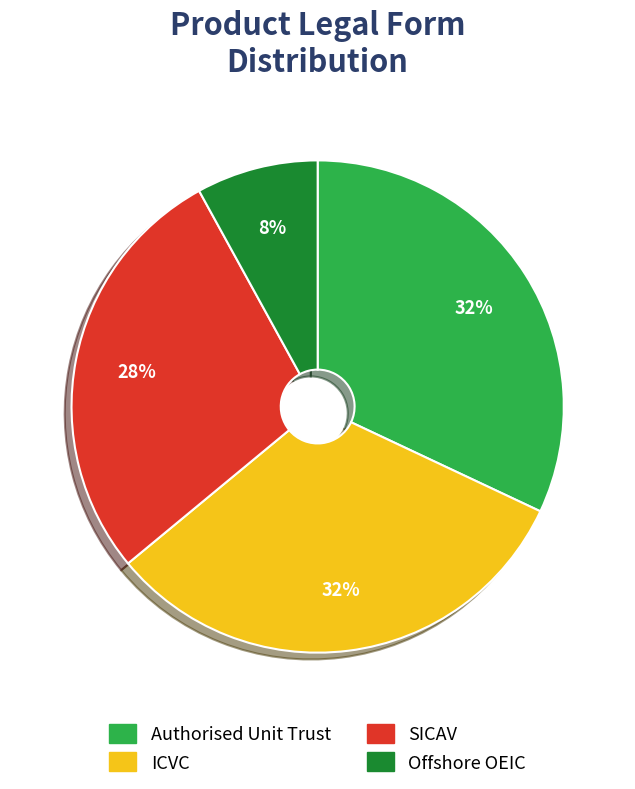

How many slices are in this pie chart?

4